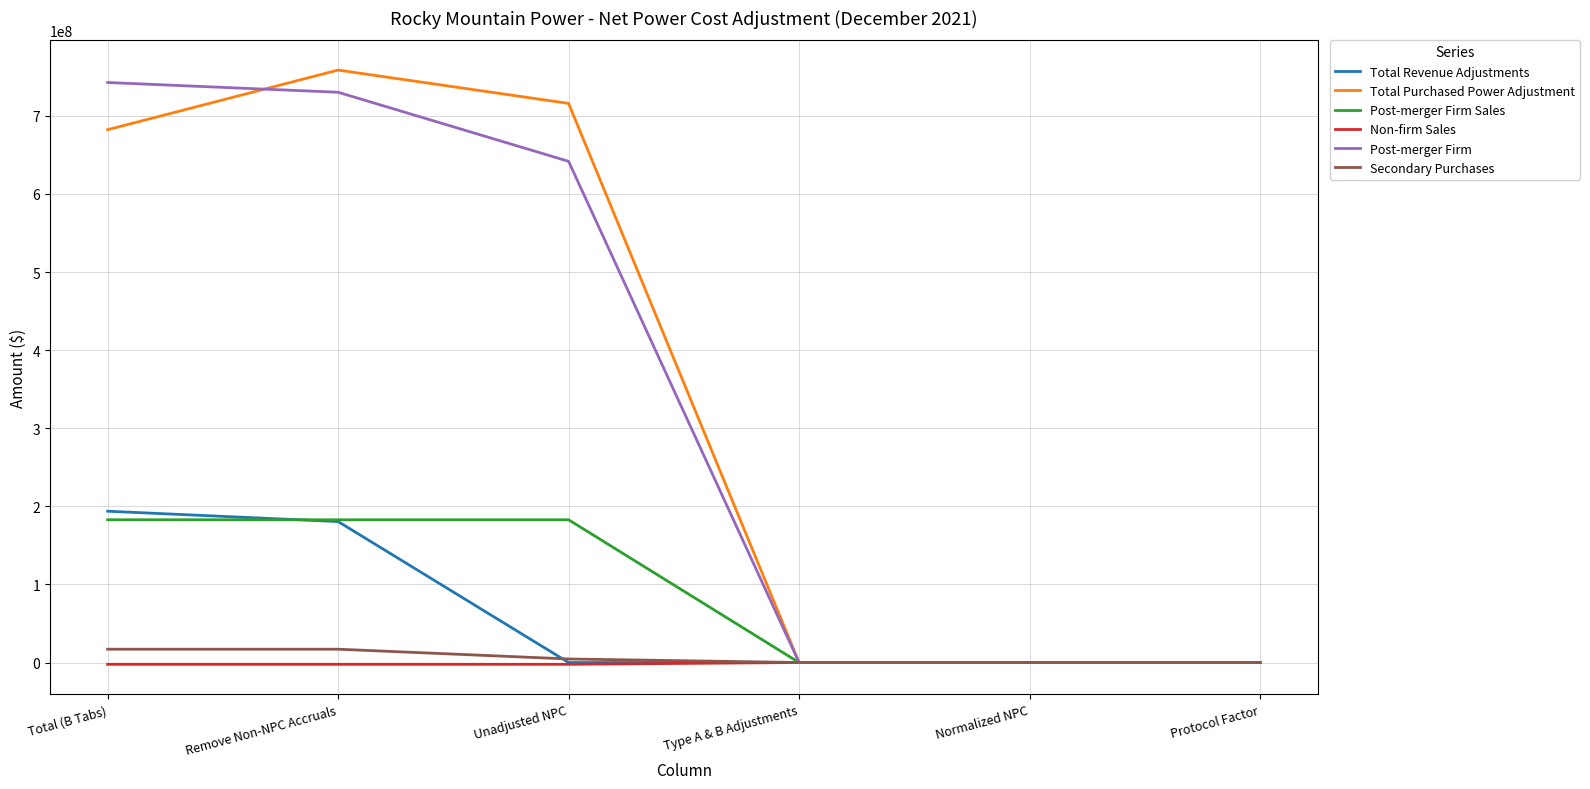

Does the chart display data point markers on the line(s)?

No